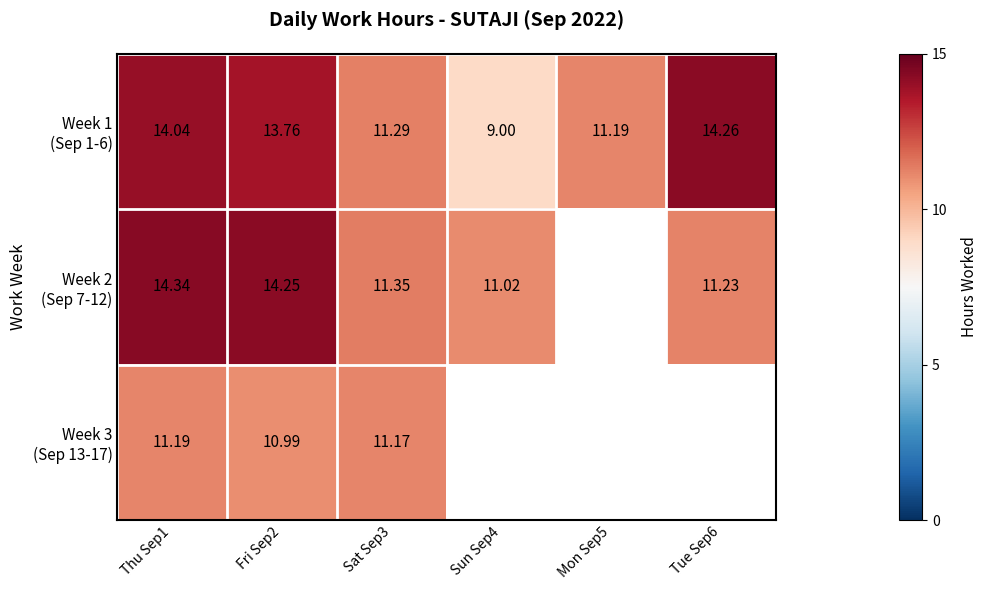

Which series has the largest total across all categories?

Week 1 (Sep 1-6)